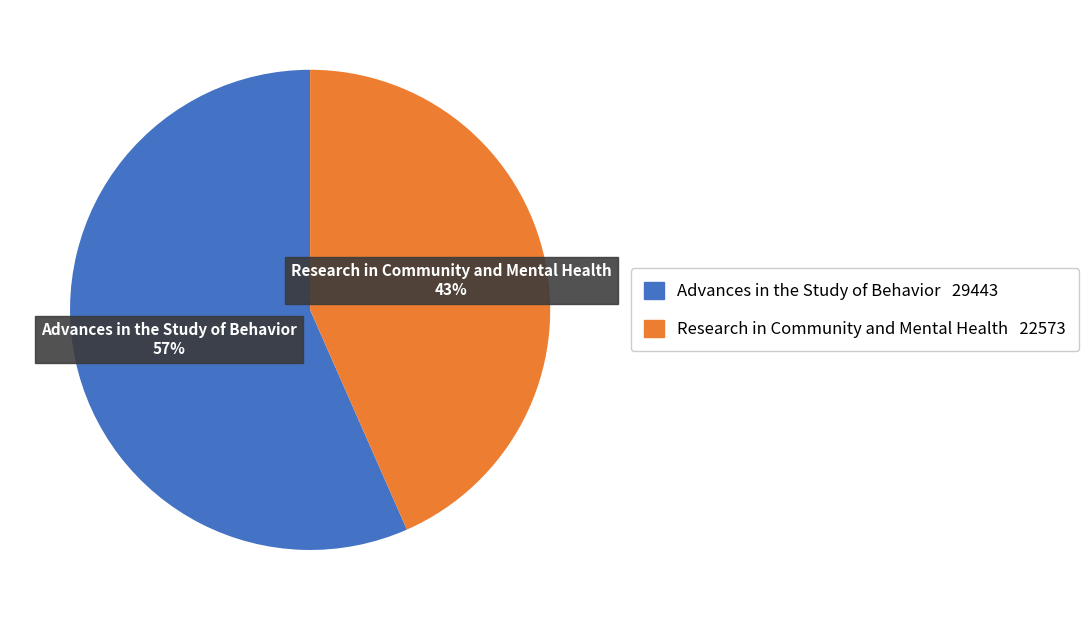

Between Research in Community and Mental Health and Advances in the Study of Behavior, which is larger?

Advances in the Study of Behavior